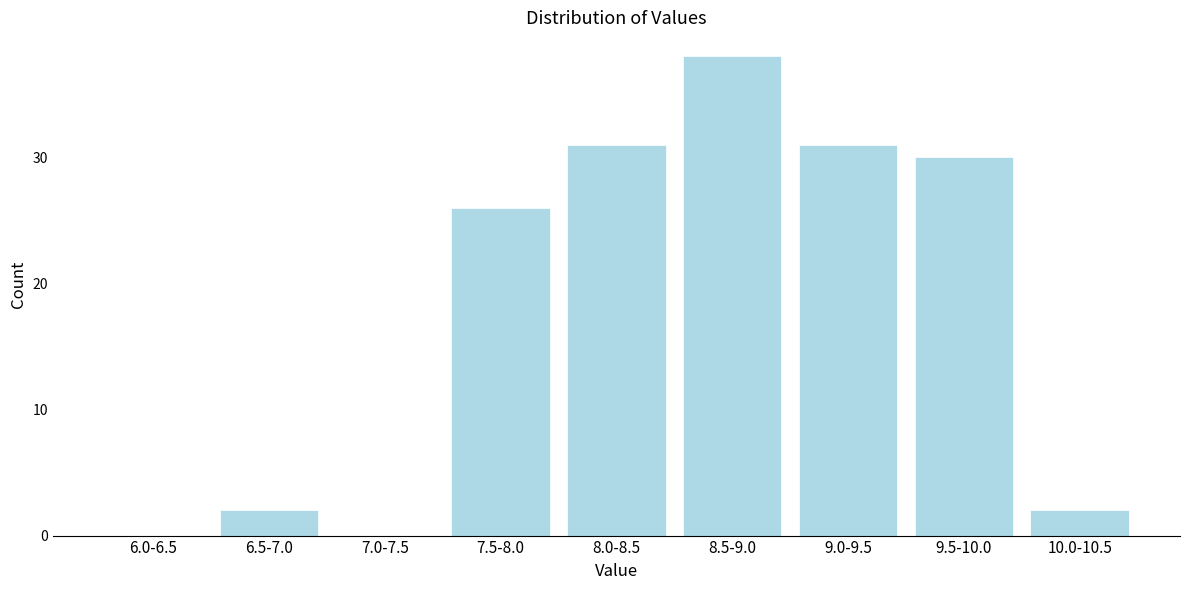

Reading right to left, extract all data points from this chart.

10.0-10.5=2	9.5-10.0=30	9.0-9.5=31	8.5-9.0=38	8.0-8.5=31	7.5-8.0=26	7.0-7.5=0	6.5-7.0=2	6.0-6.5=0